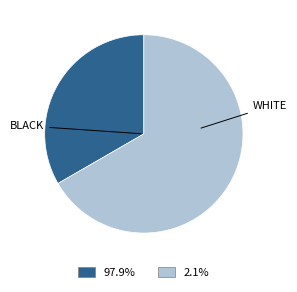

How many segments does this pie chart have?

2